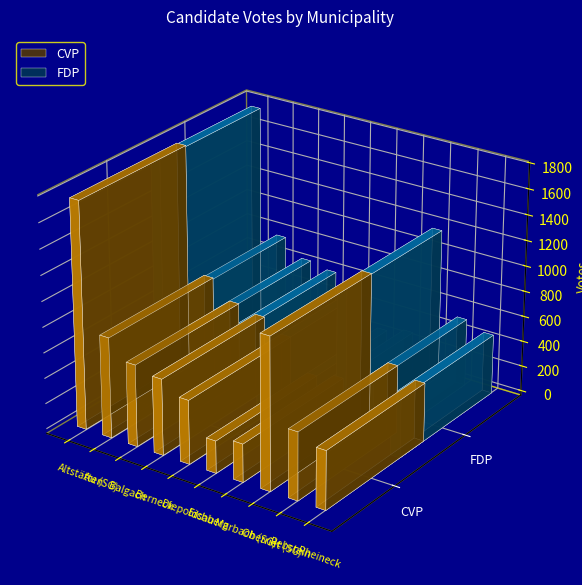

Which series has the largest total across all categories?

FDP